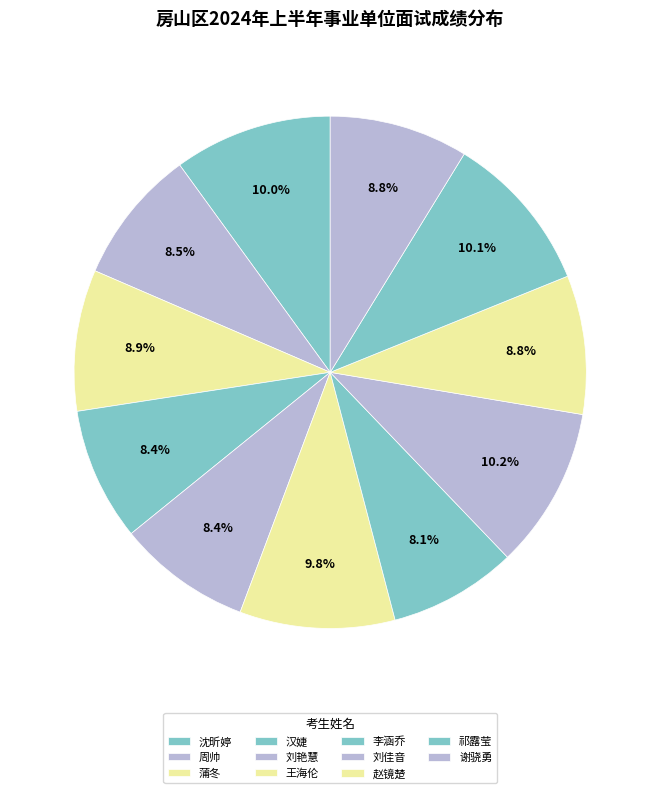

To the nearest percent, what portion does 汉婕 represent?

8%